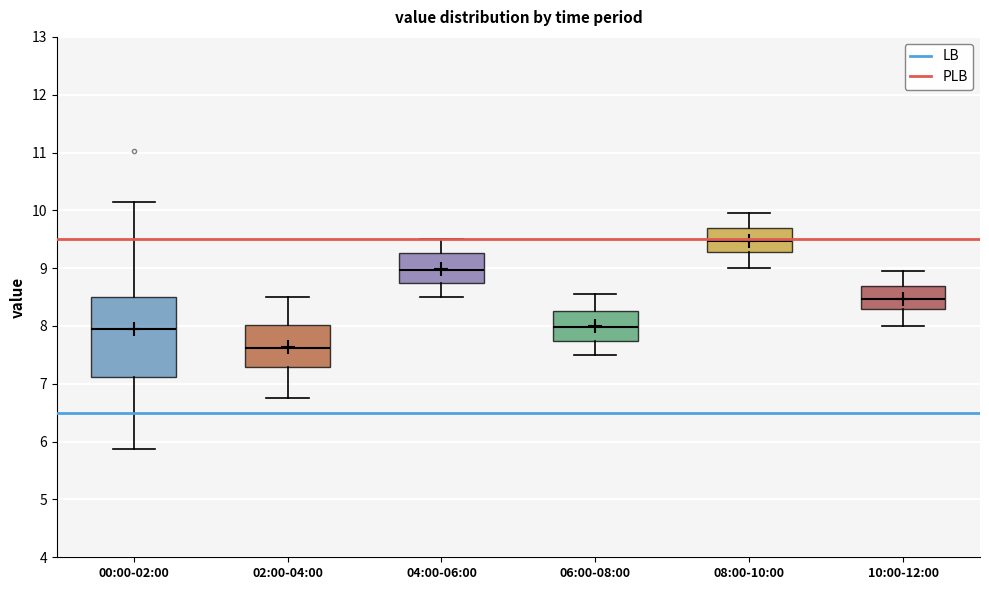

Where does the median line of the box for 00:00-02:00 sit on the y-axis? The values are not printed on the chart, so give them approximately, as read against the axis.

8.0